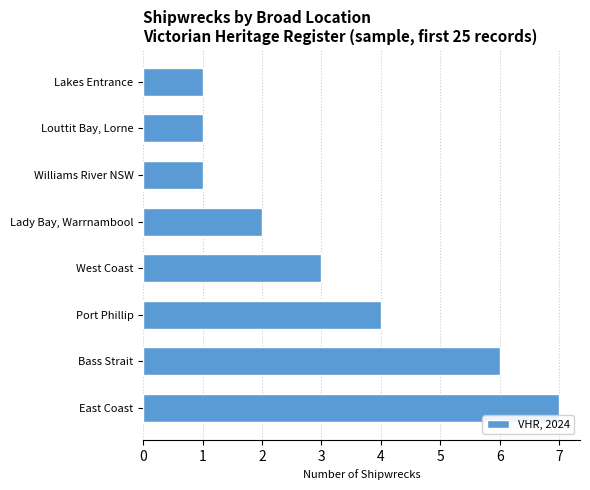

What is the average value?

3